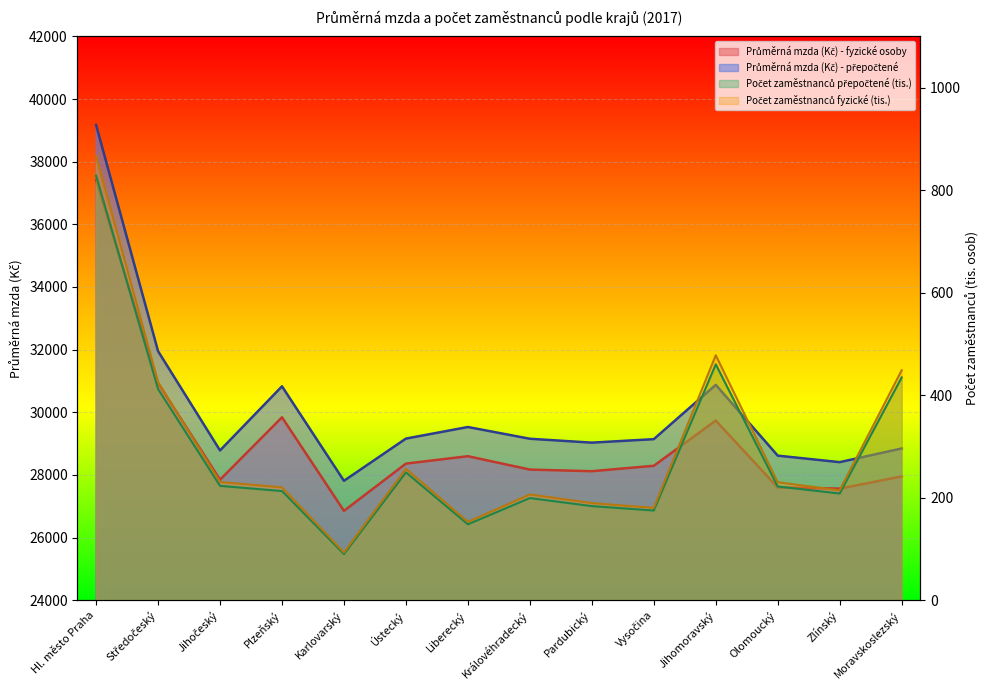

How many data points does each series have?

14